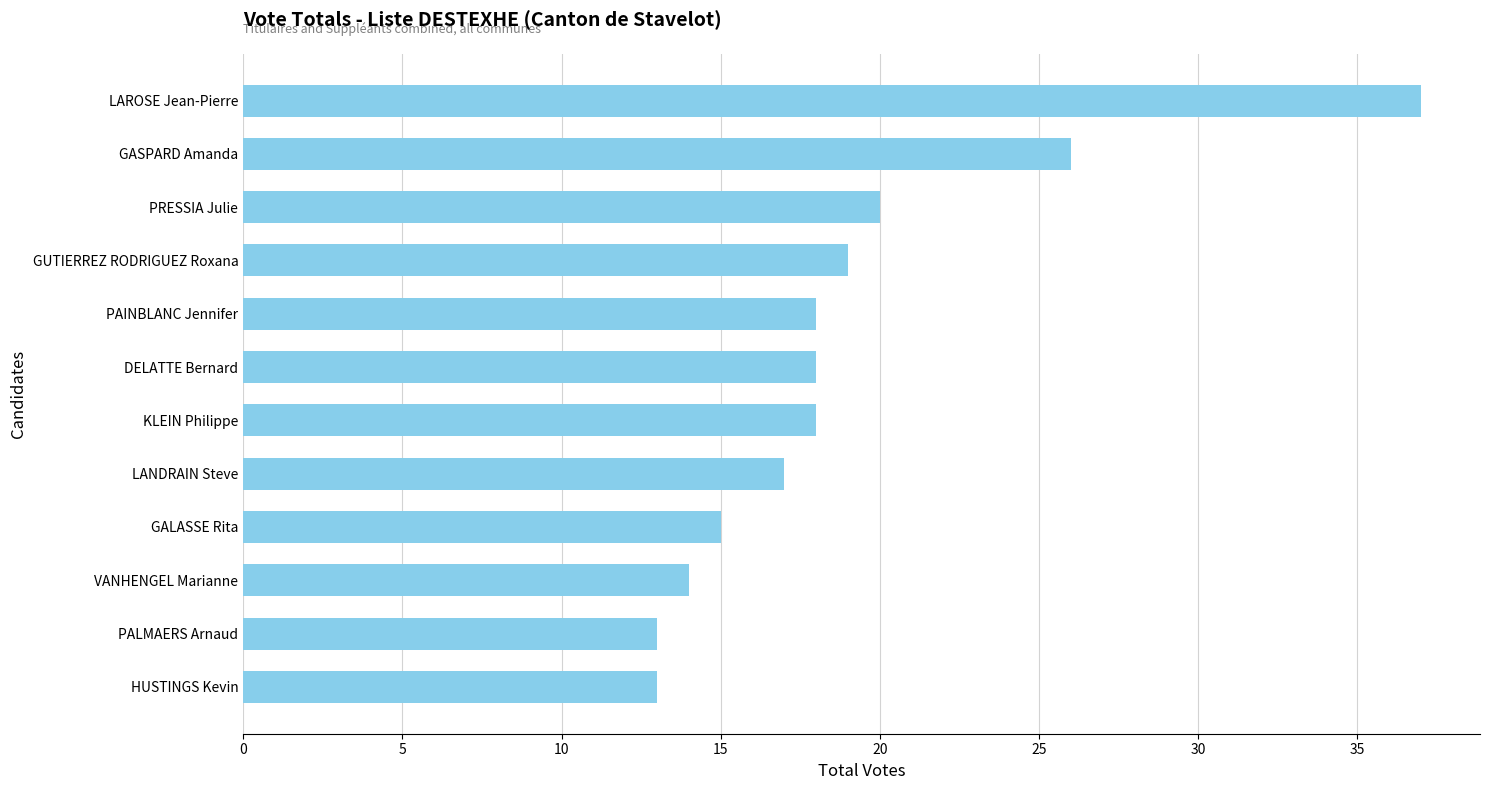

The chart shows a value of 26 at PRESSIA Julie. True or false?

False